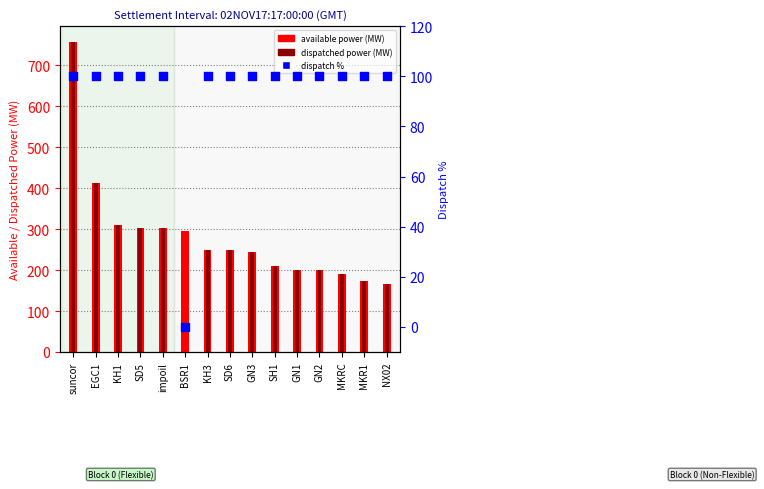

Is the value of available power (MW) at SH1 greater than the value of dispatched power (MW) at GN2?

Yes